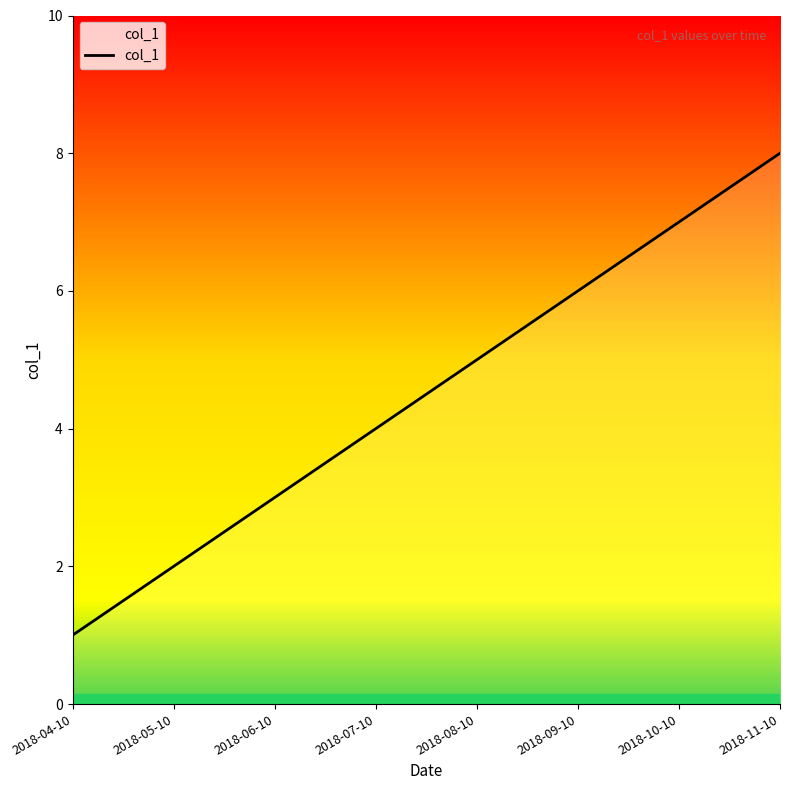

Does the chart display data point markers on the line(s)?

No